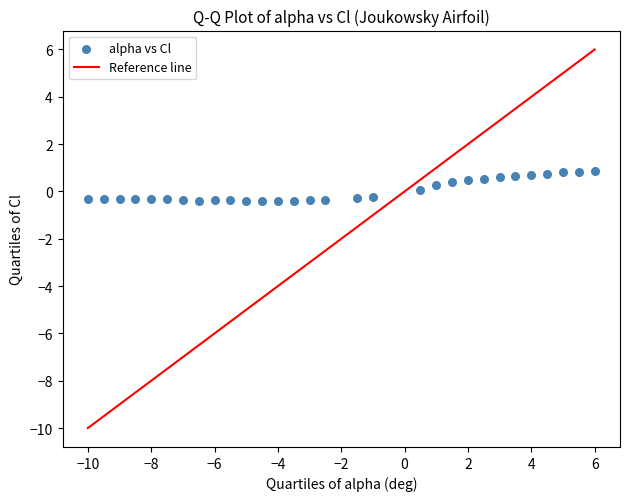

What is the range of Y values (max minus min)?

1.3